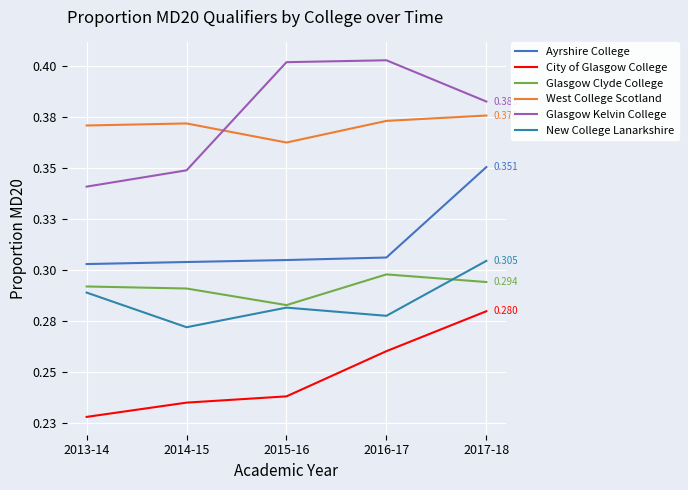

Which has a higher value, 2013-14 or 2015-16?

2015-16